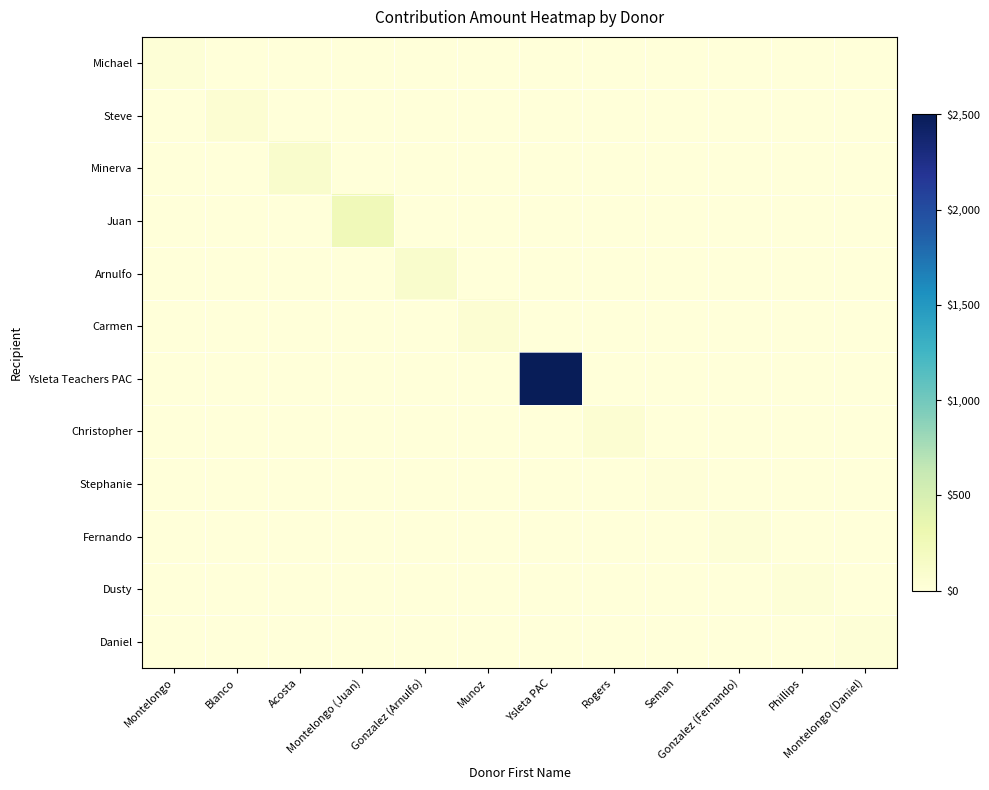

What is the total value across all series at Ysleta PAC?

2500